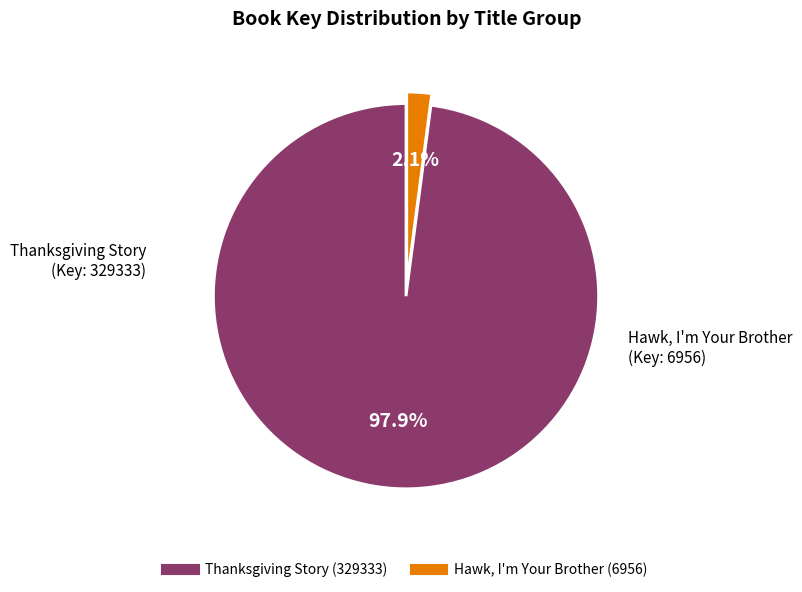

Which category has the biggest portion of the pie?

Thanksgiving Story (329333)